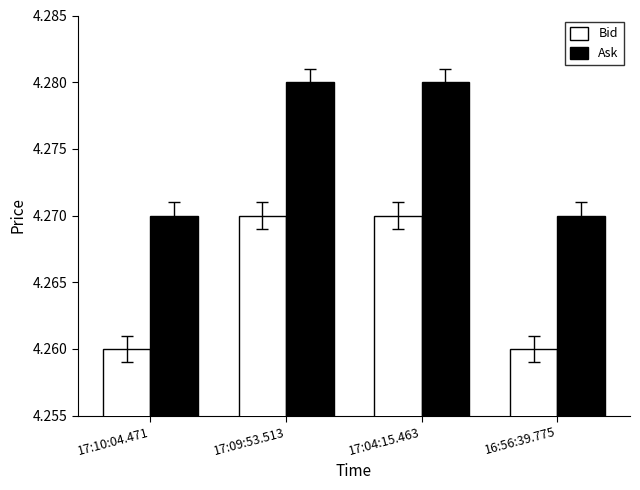

The value of Bid at 17:10:04.471 is 7.2. True or false?

False